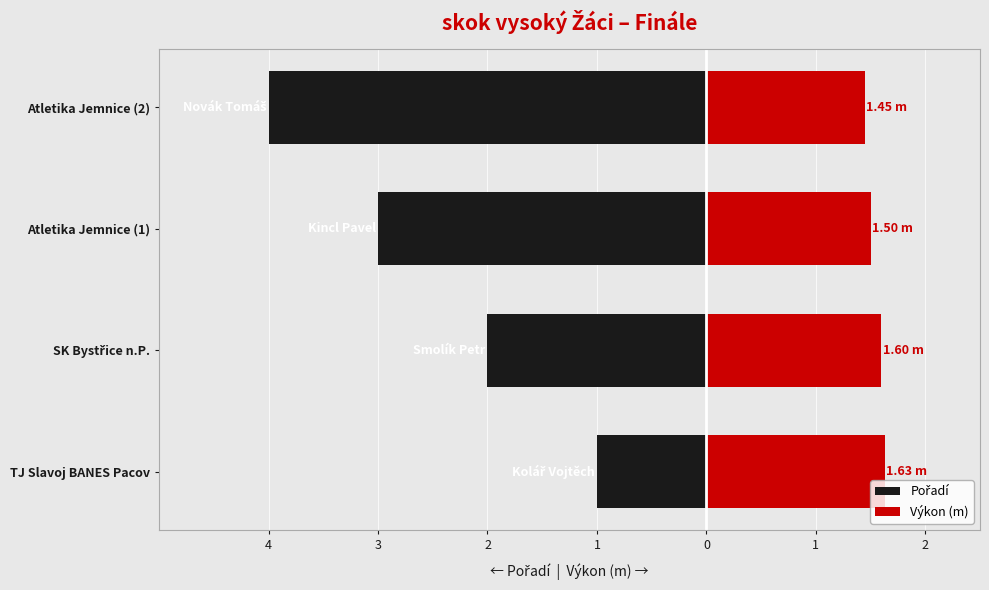

The value of Výkon (m) at TJ Slavoj BANES Pacov is 1.6. True or false?

True